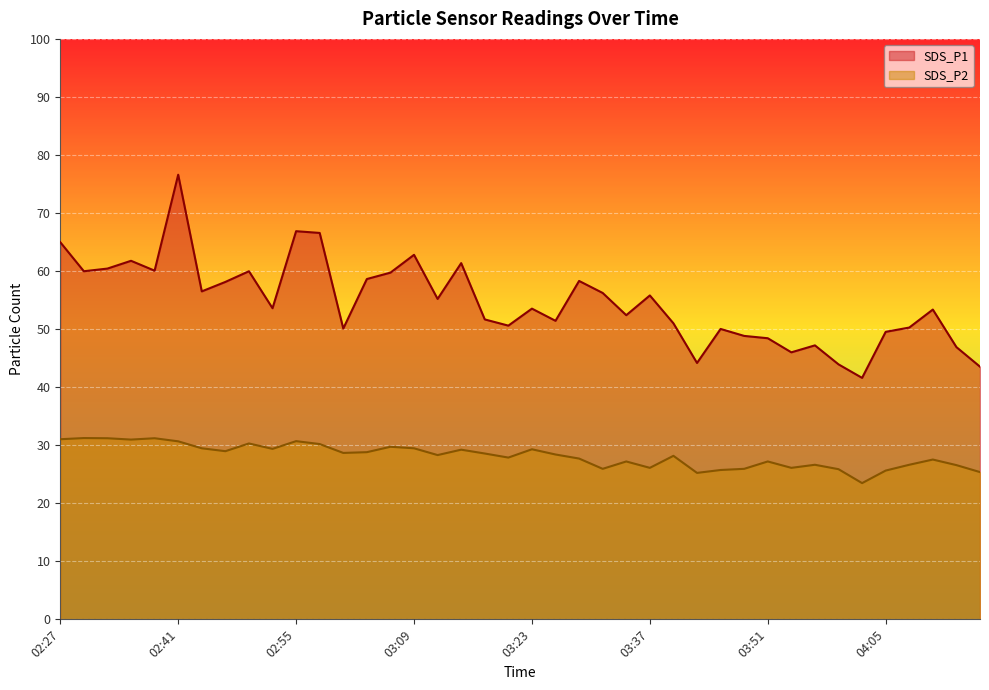

Is the value of SDS_P2 at 02:41 greater than the value of SDS_P1 at 03:46?

No